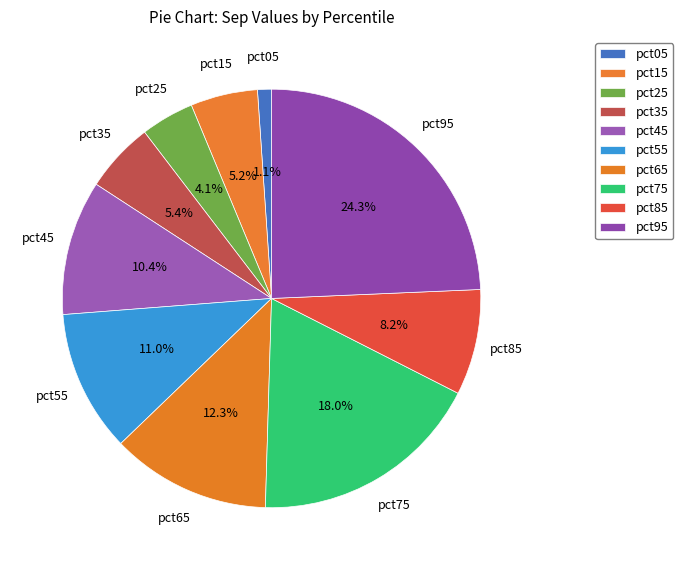

To the nearest percent, what is the difference between the largest and smallest slice percentages?

23%